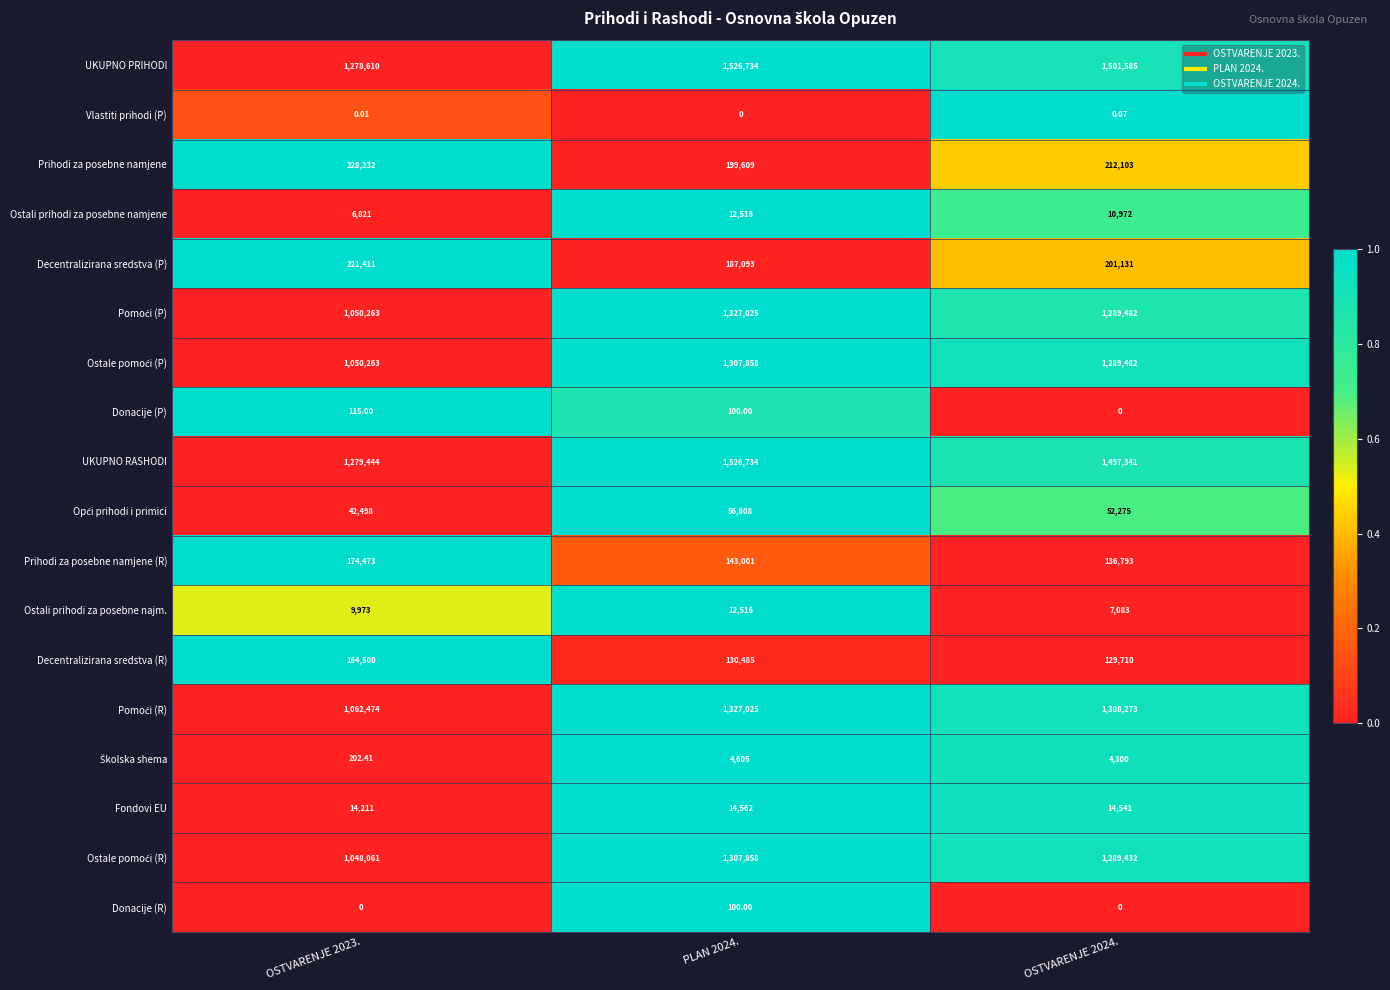

Which series has the largest total across all categories?

UKUPNO PRIHODI